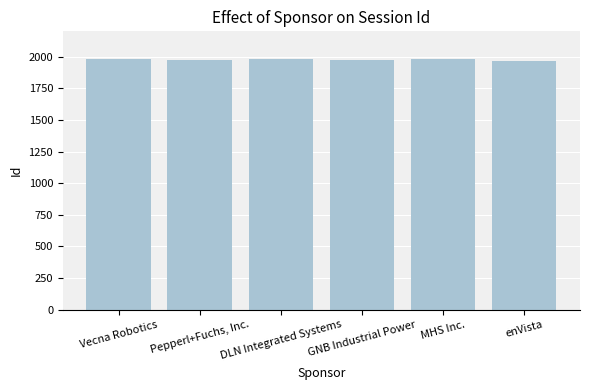

What is the maximum value shown in the chart?

1984